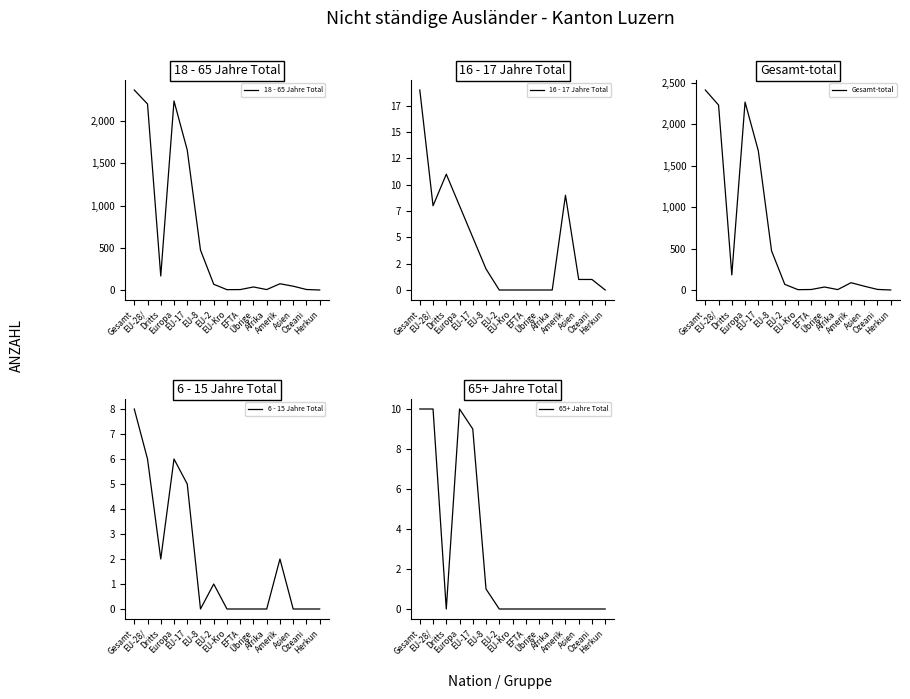

Where is the first local maximum for 65+ Jahre Total?

Europa